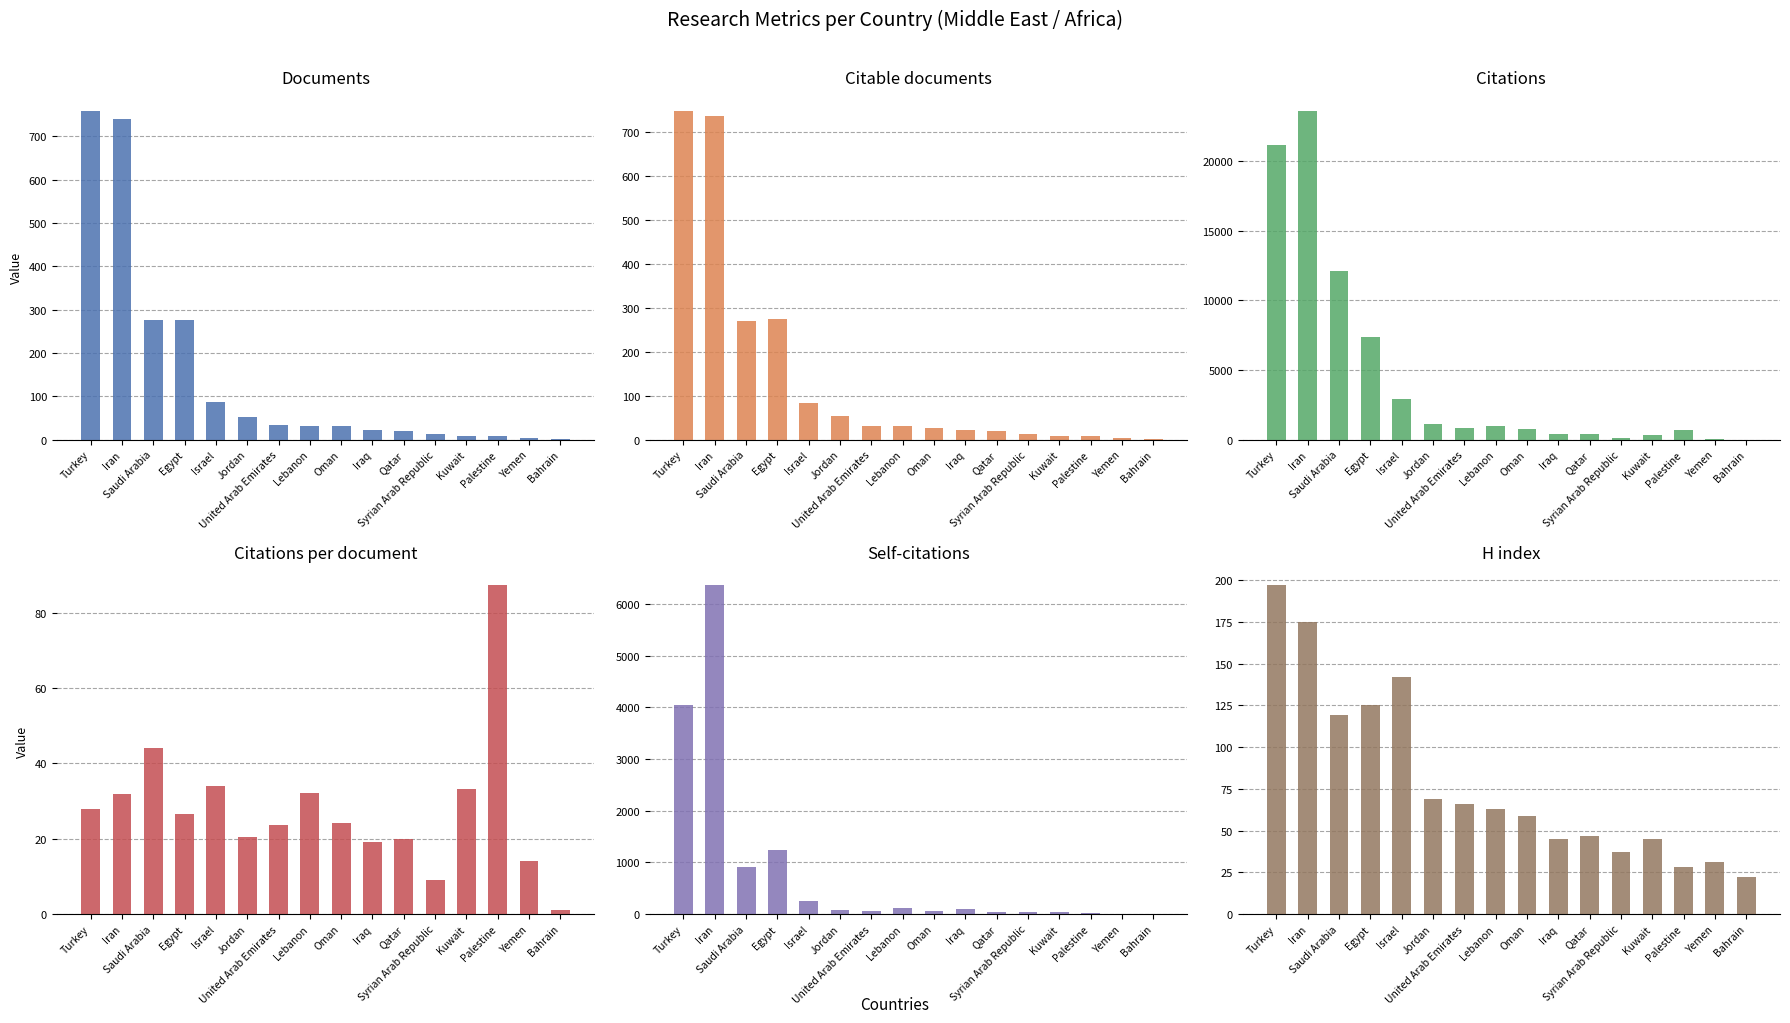

Which has a higher value, Saudi Arabia or Oman?

Saudi Arabia